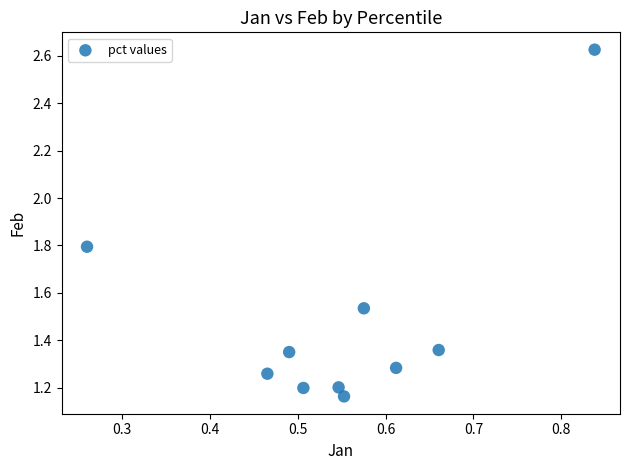

What is the range of X values (max minus min)?

0.6